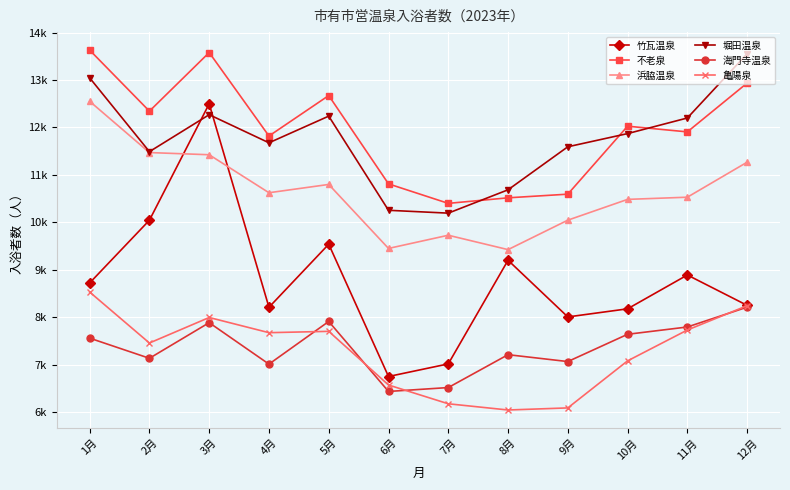

At which category is the sum across all series the highest?

3月